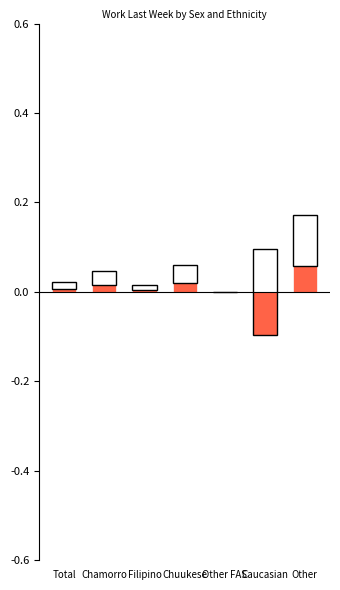

The value of Female at Other FAS is 0.0. True or false?

True